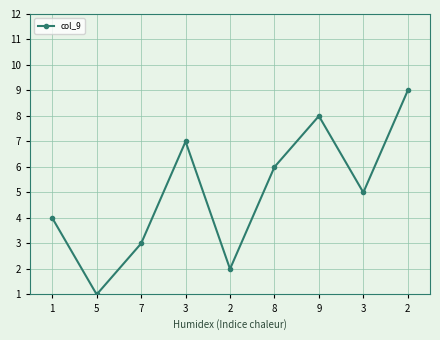

Is this an area chart (filled region under the line)?

No